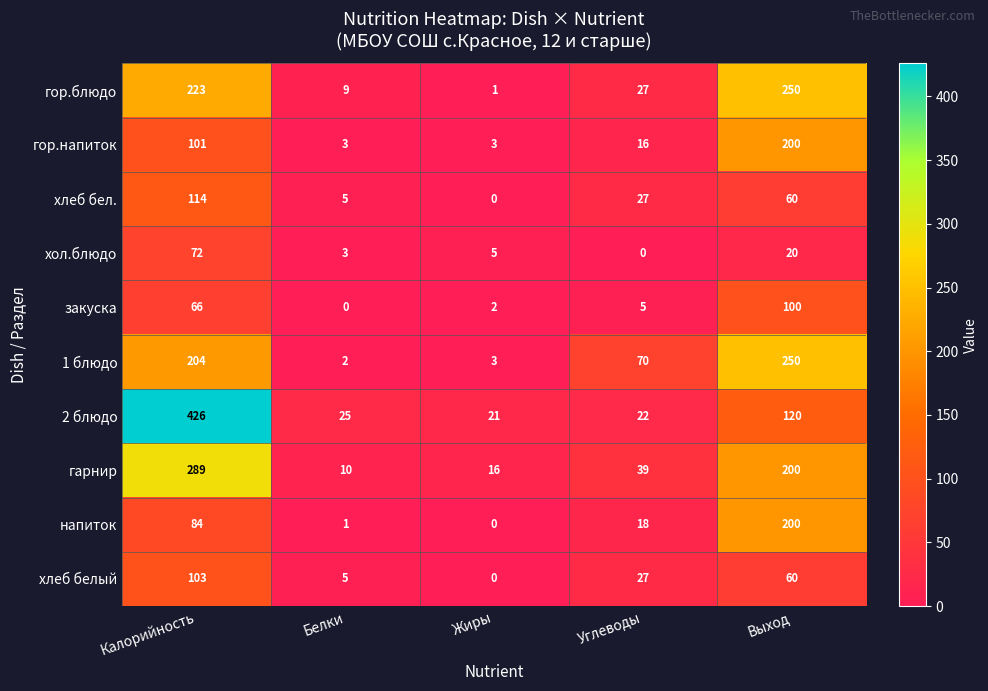

Which series has the largest total across all categories?

2 блюдо